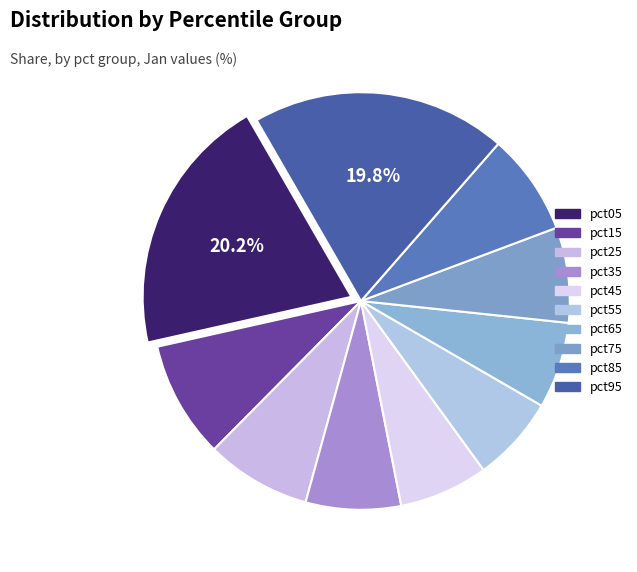

To the nearest percent, what portion does pct95 represent?

20%